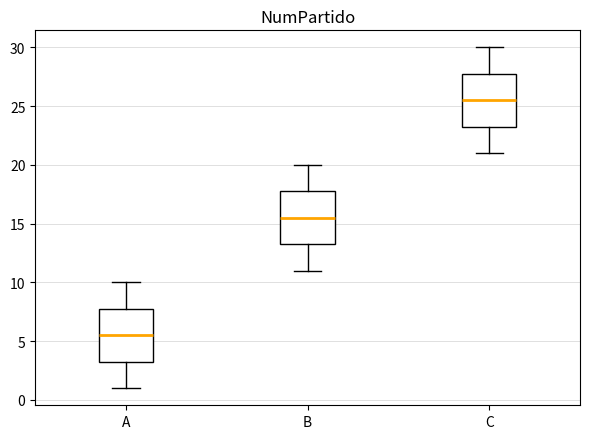

Where does the upper whisker of the box for B end on the y-axis? The values are not printed on the chart, so give them approximately, as read against the axis.

20.0